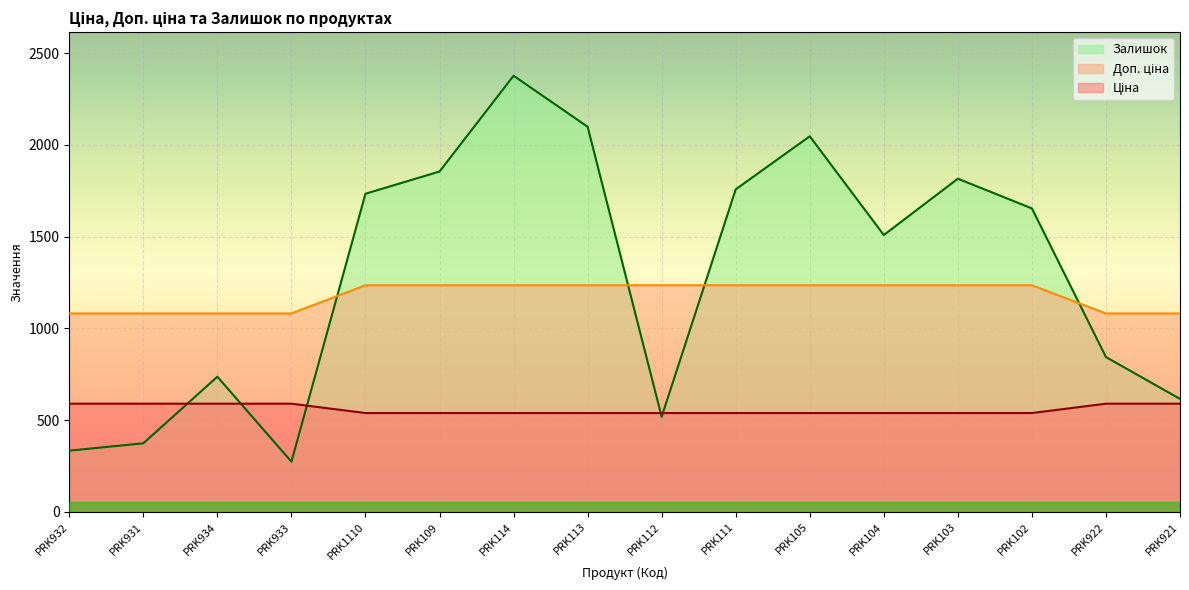

Does the chart display data point markers on the line(s)?

No